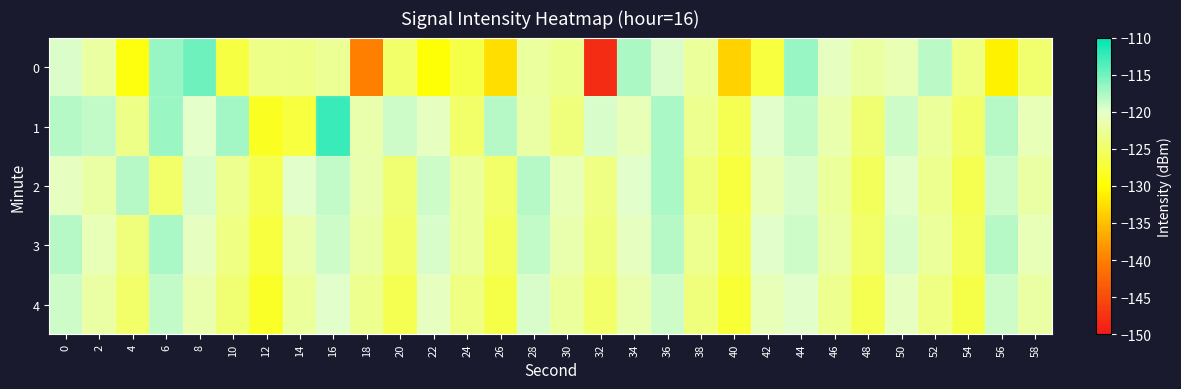

Which series has the largest total across all categories?

1